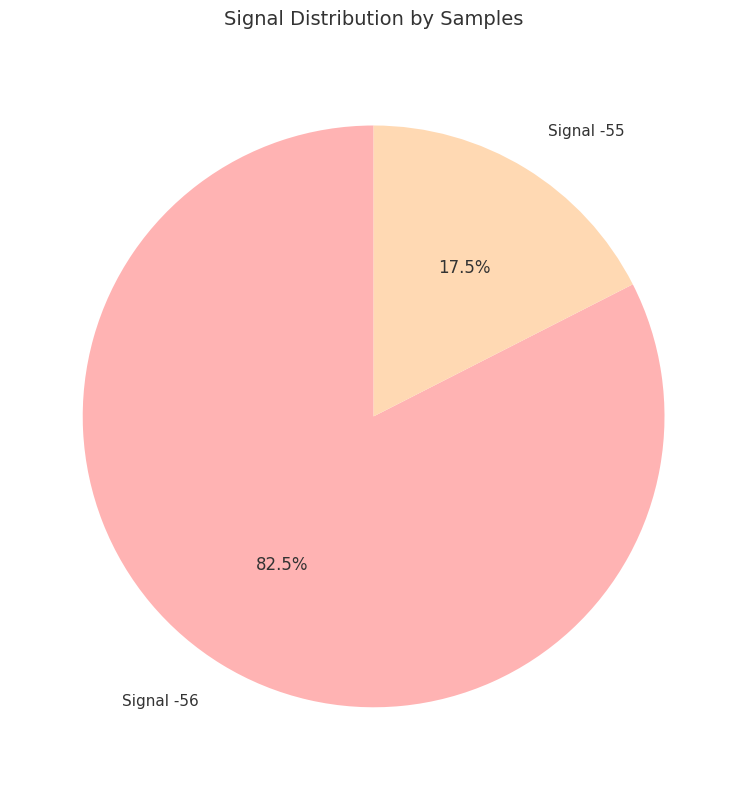

How many slices are in this pie chart?

2